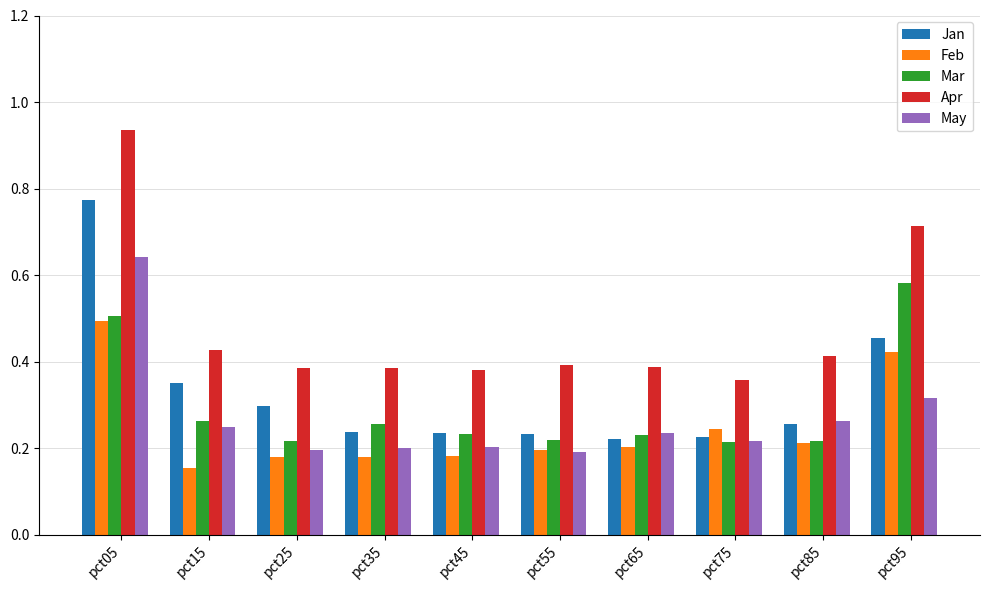

Count the Mar values in the range 0 to 1.

10